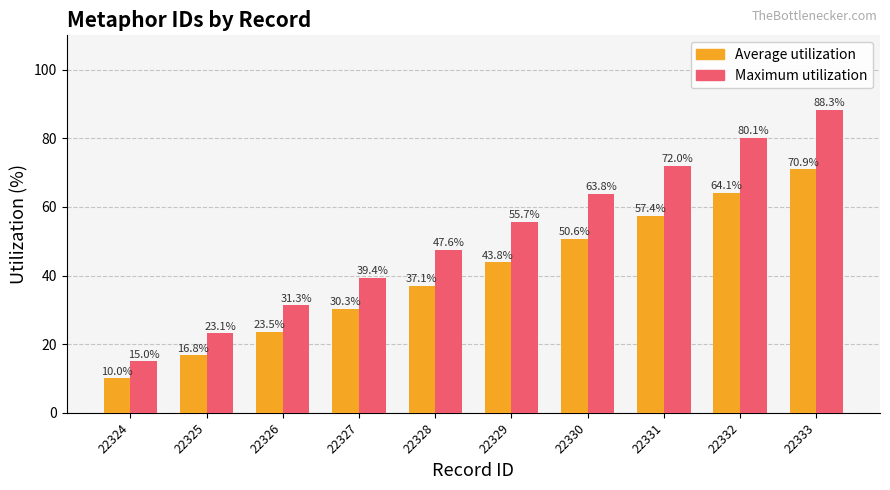

How many data points in Average utilization are above 43?

5